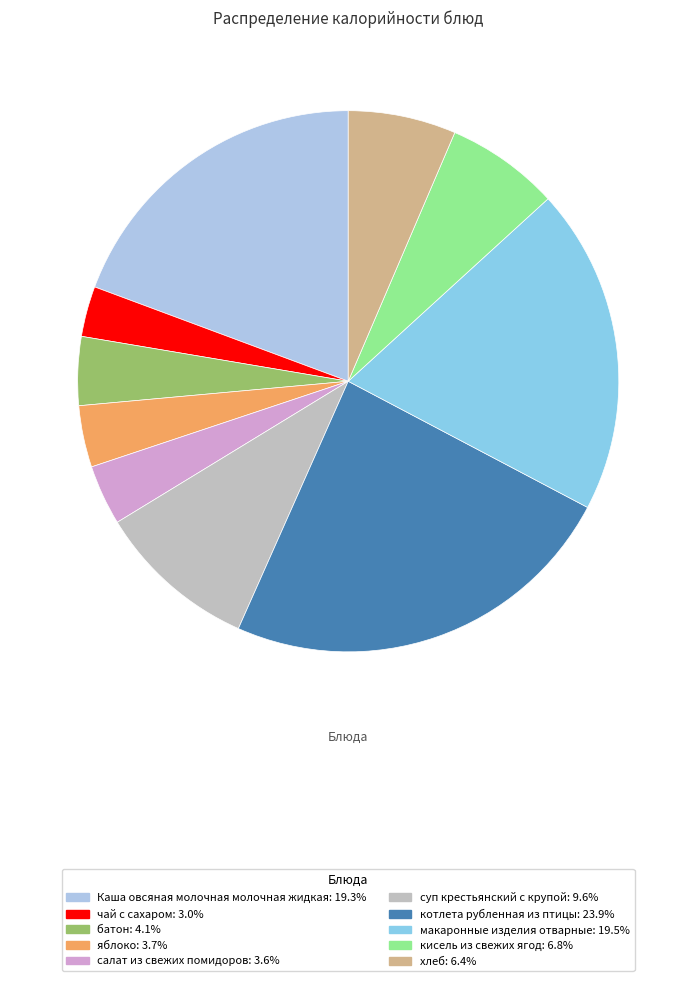

Approximately how many times larger is the value at яблоко compared to чай с сахаром?

1.2